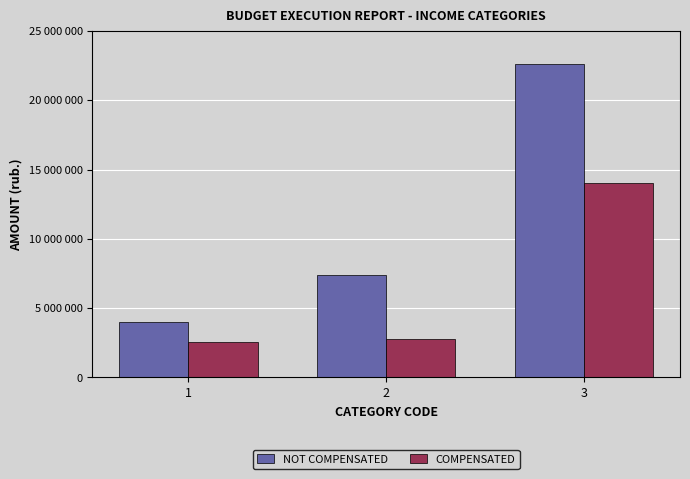

What are all the series names shown in the legend?

NOT COMPENSATED, COMPENSATED